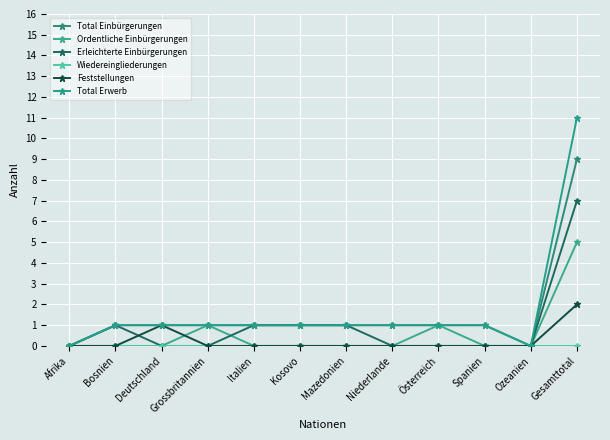

True or false: Erleichterte Einbürgerungen has a value of -3 at Österreich.

False